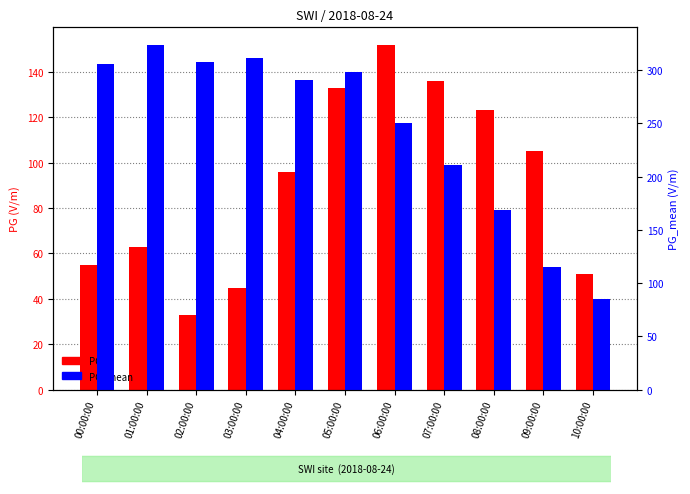

What position from the right is 00:00:00?

11